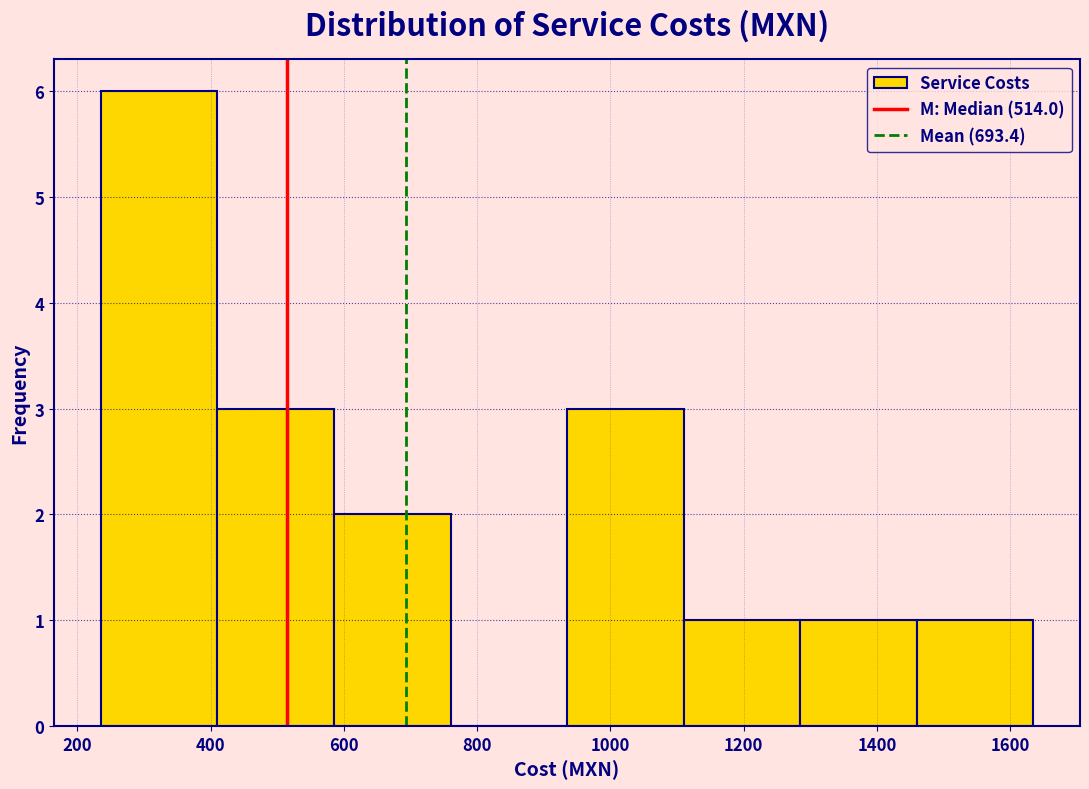

Reading left to right, transcribe this chart: for each bar, give the range it covers on the x-axis and its height. Neither the bar edges nor the heights are printed on the chart, so give them approximately, as read against the axes.

235 to 410: 6
410 to 585: 3
585 to 760: 2
760 to 935: 0
935 to 1110: 3
1110 to 1285: 1
1285 to 1460: 1
1460 to 1635: 1